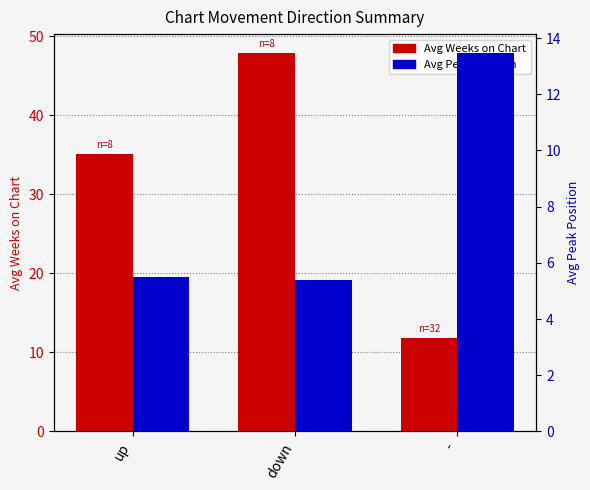

What is the average value of the Avg Weeks on Chart series?

31.6